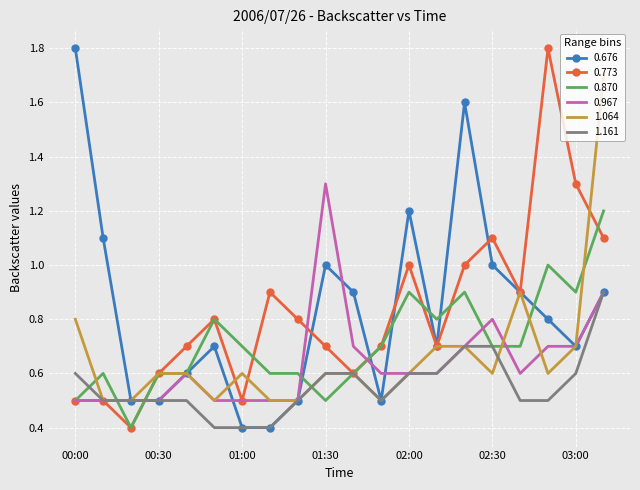

Reading left to right, what are all the values shown in this chart?

0.676: 1.8	1.1	0.5	0.5	0.6	0.7	0.4	0.4	0.5	1.0	0.9	0.5	1.2	0.7	1.6	1.0	0.9	0.8	0.7	0.9
0.773: 0.5	0.5	0.4	0.6	0.7	0.8	0.5	0.9	0.8	0.7	0.6	0.7	1.0	0.7	1.0	1.1	0.9	1.8	1.3	1.1
0.870: 0.5	0.6	0.4	0.6	0.6	0.8	0.7	0.6	0.6	0.5	0.6	0.7	0.9	0.8	0.9	0.7	0.7	1.0	0.9	1.2
0.967: 0.5	0.5	0.5	0.5	0.6	0.5	0.5	0.5	0.5	1.3	0.7	0.6	0.6	0.6	0.7	0.8	0.6	0.7	0.7	0.9
1.064: 0.8	0.5	0.5	0.6	0.6	0.5	0.6	0.5	0.5	0.6	0.6	0.5	0.6	0.7	0.7	0.6	0.9	0.6	0.7	1.7
1.161: 0.6	0.5	0.5	0.5	0.5	0.4	0.4	0.4	0.5	0.6	0.6	0.5	0.6	0.6	0.7	0.7	0.5	0.5	0.6	0.9